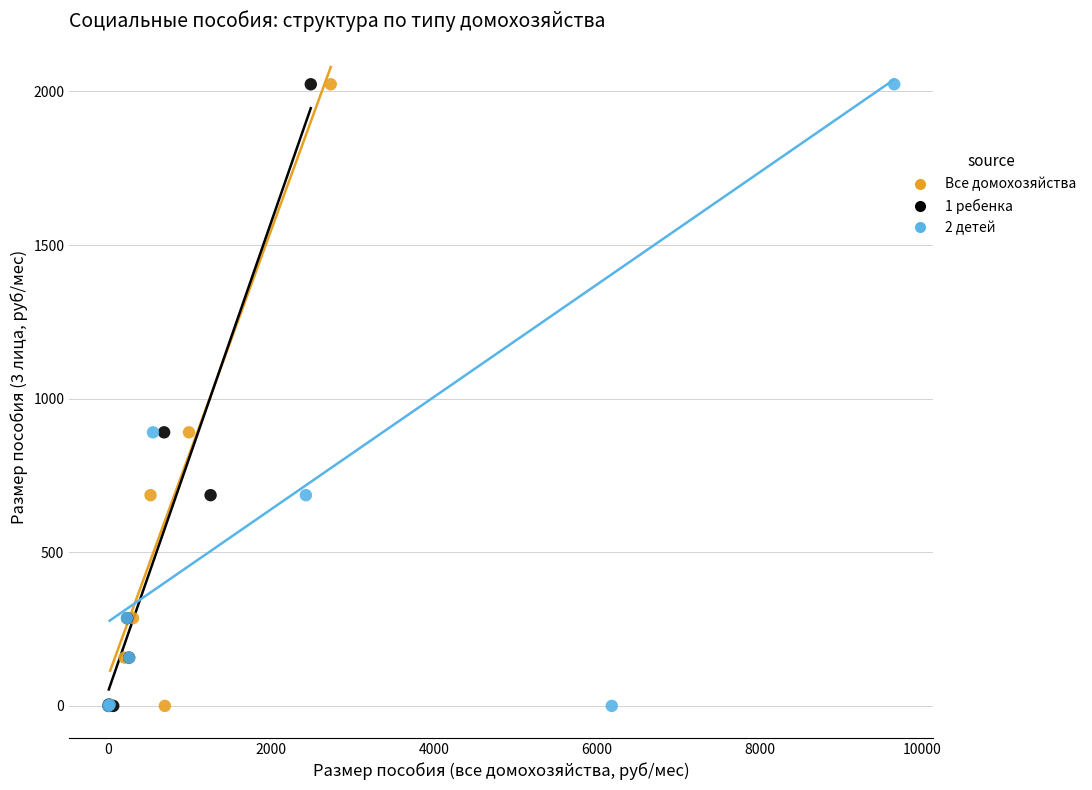

What are all the series names shown in the legend?

Все домохозяйства, 1 ребенка, 2 детей